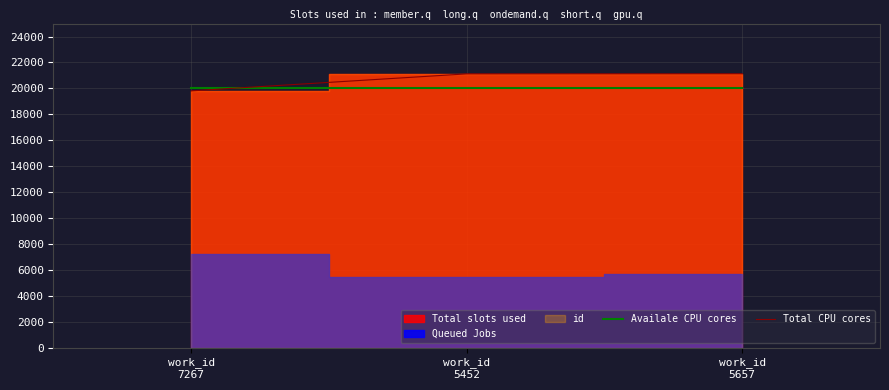

What is the maximum value for Total CPU cores?

21128